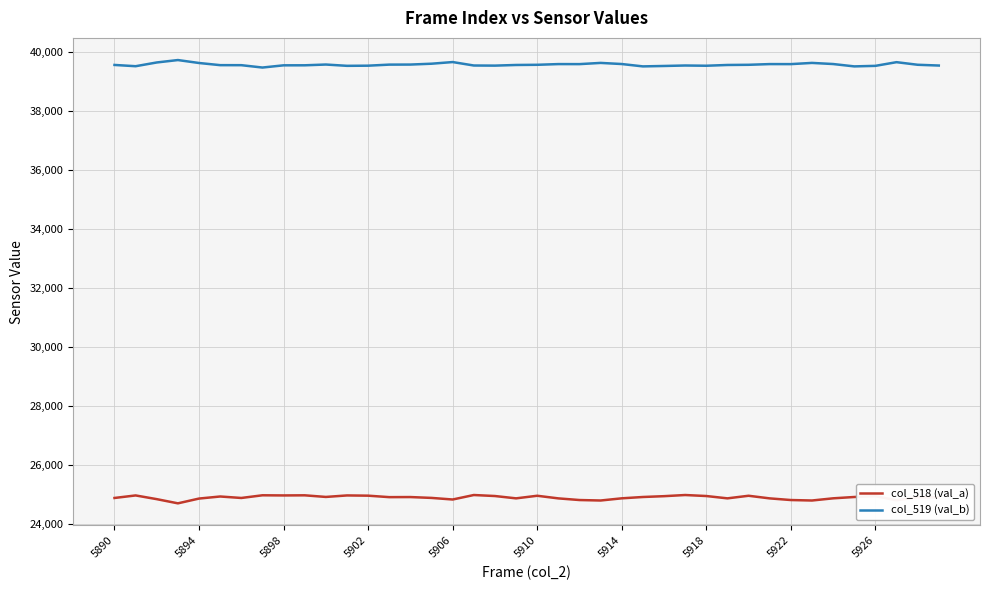

True or false: col_519 (val_b) and col_518 (val_a) intersect in this chart.

False